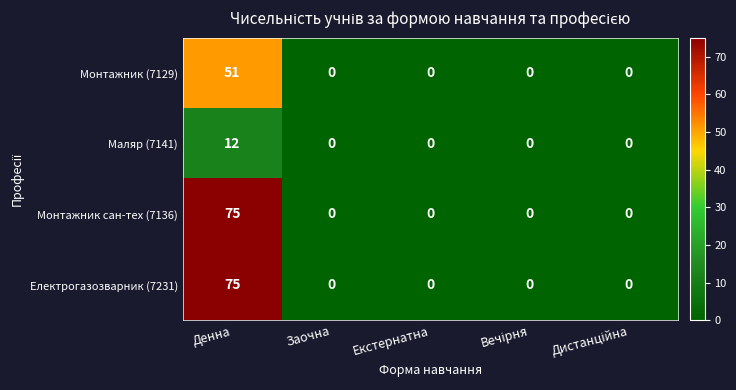

The value of Маляр (7141) at Денна is 21. True or false?

False